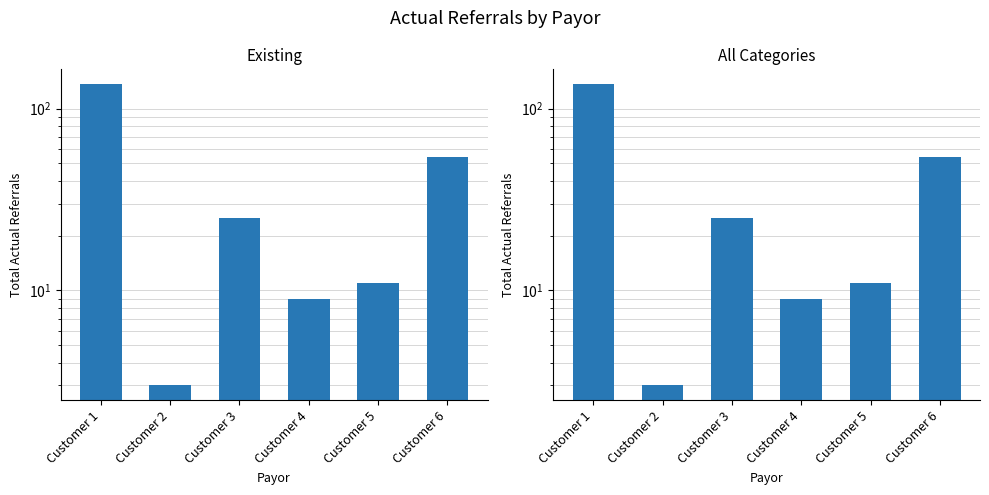

Which category has the lowest value across all series?

Customer 2